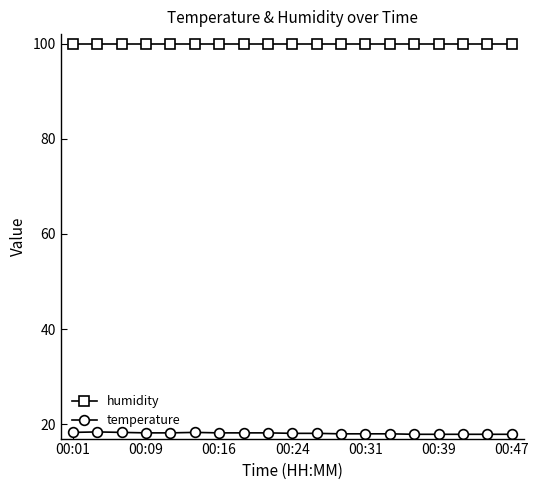

What is the minimum value shown in the chart?

17.9